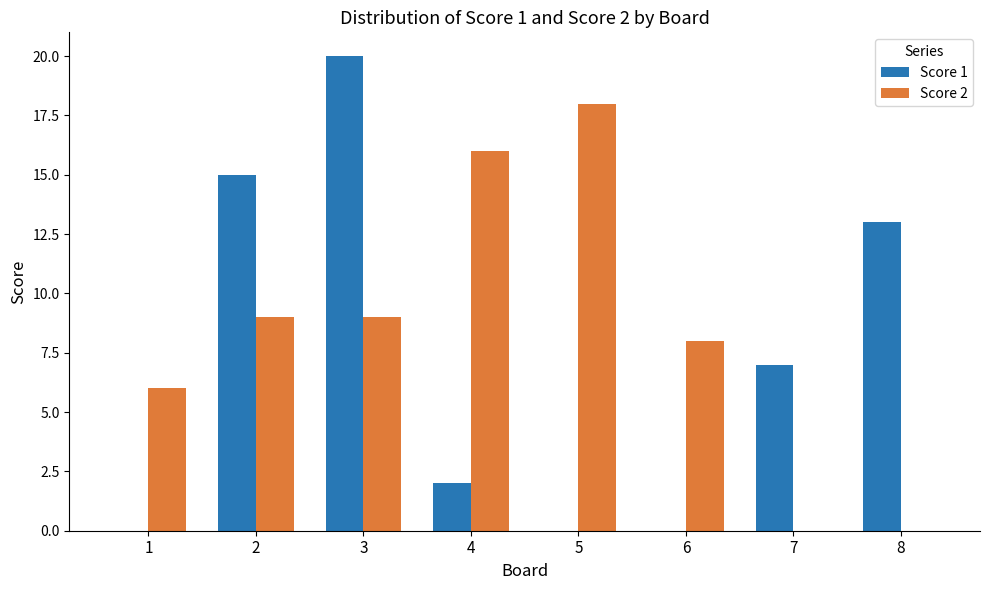

Reading left to right, list all the values displayed in this chart.

Score 1: 1=0	2=15	3=20	4=2	5=0	6=0	7=7	8=13
Score 2: 1=6	2=9	3=9	4=16	5=18	6=8	7=0	8=0